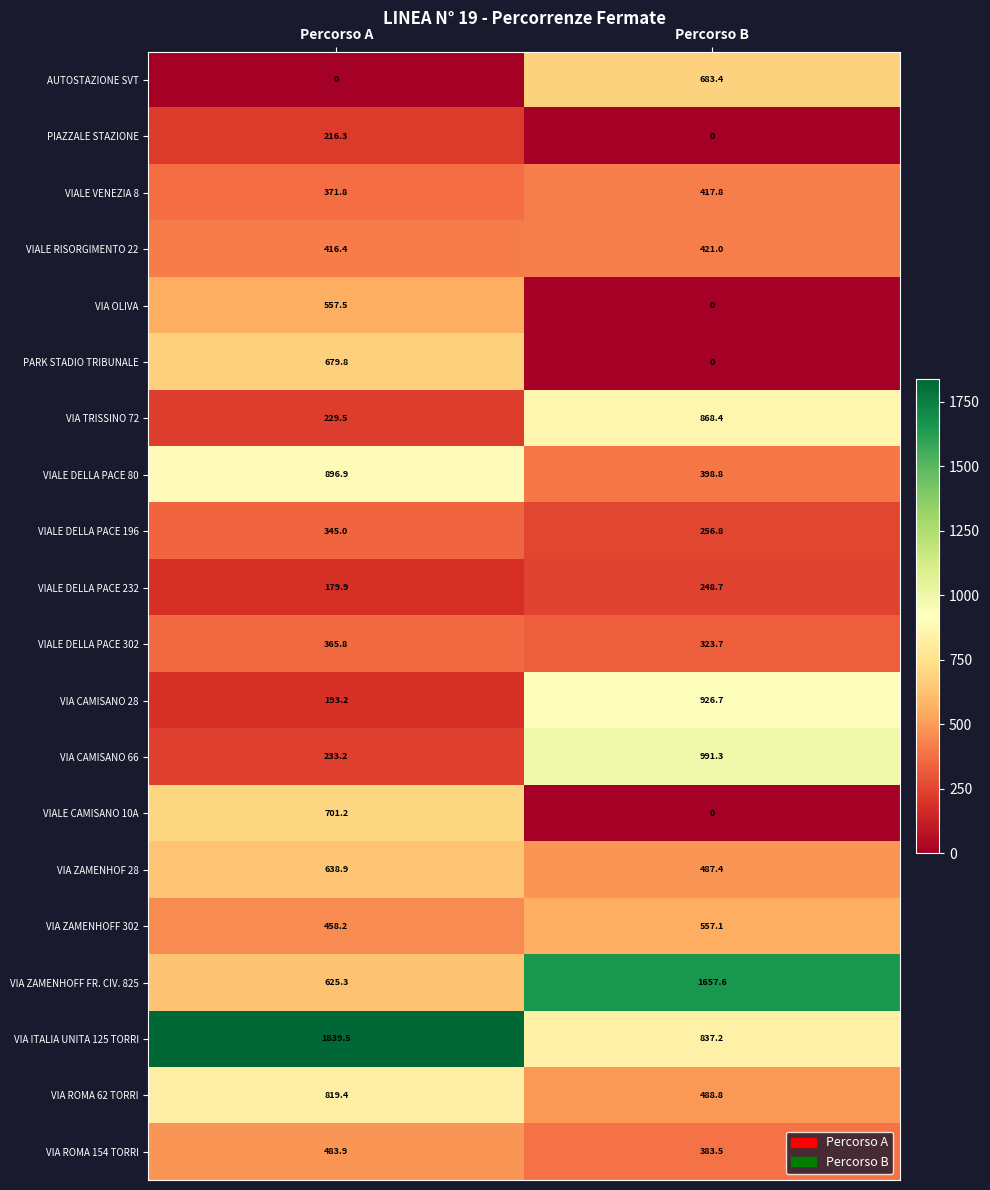

True or false: VIA OLIVA has a value of 832.8 at Percorso A.

False